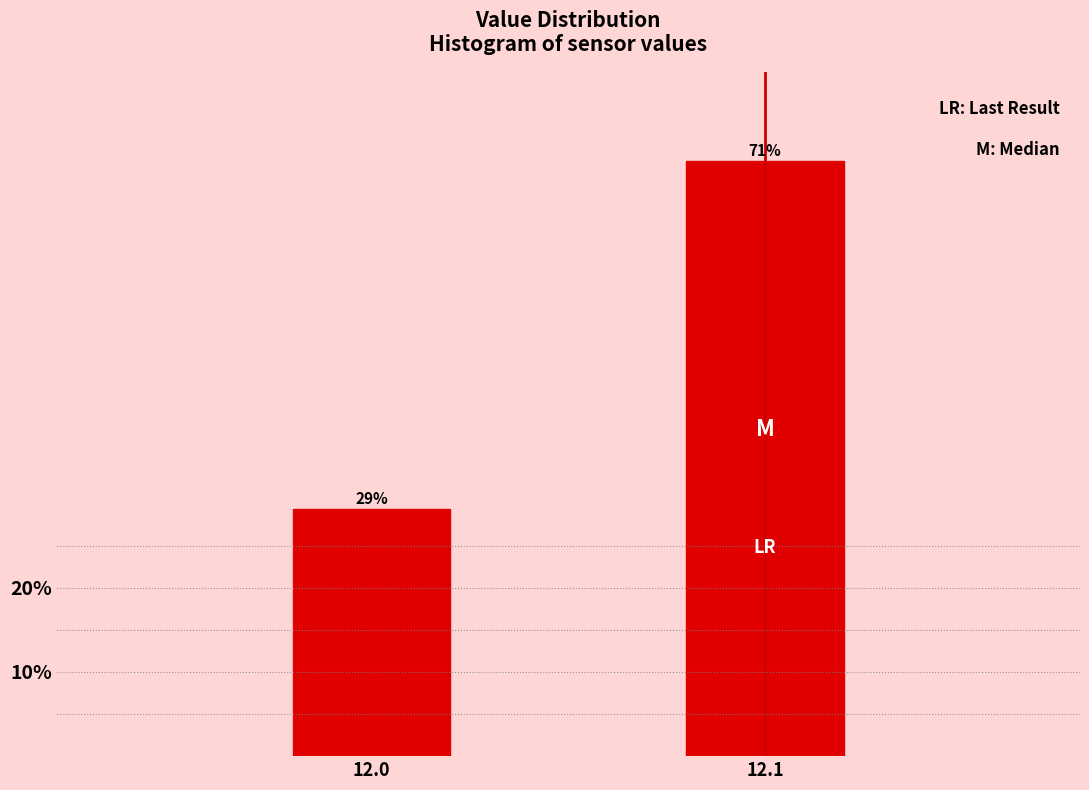

List the labels in order of value, largest first.

12.1, 12.0